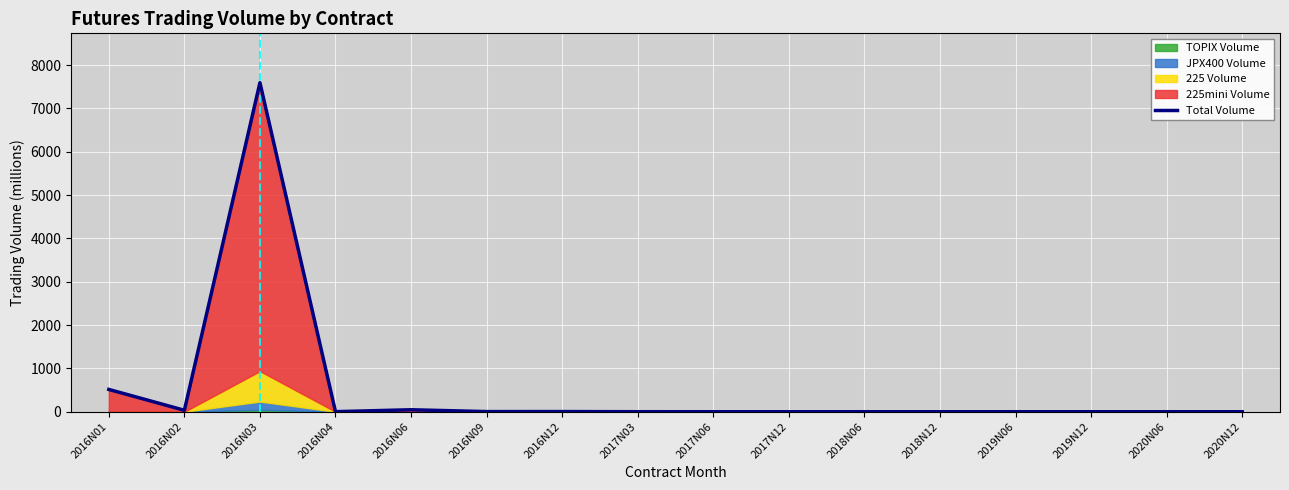

How many positive values are there?

12